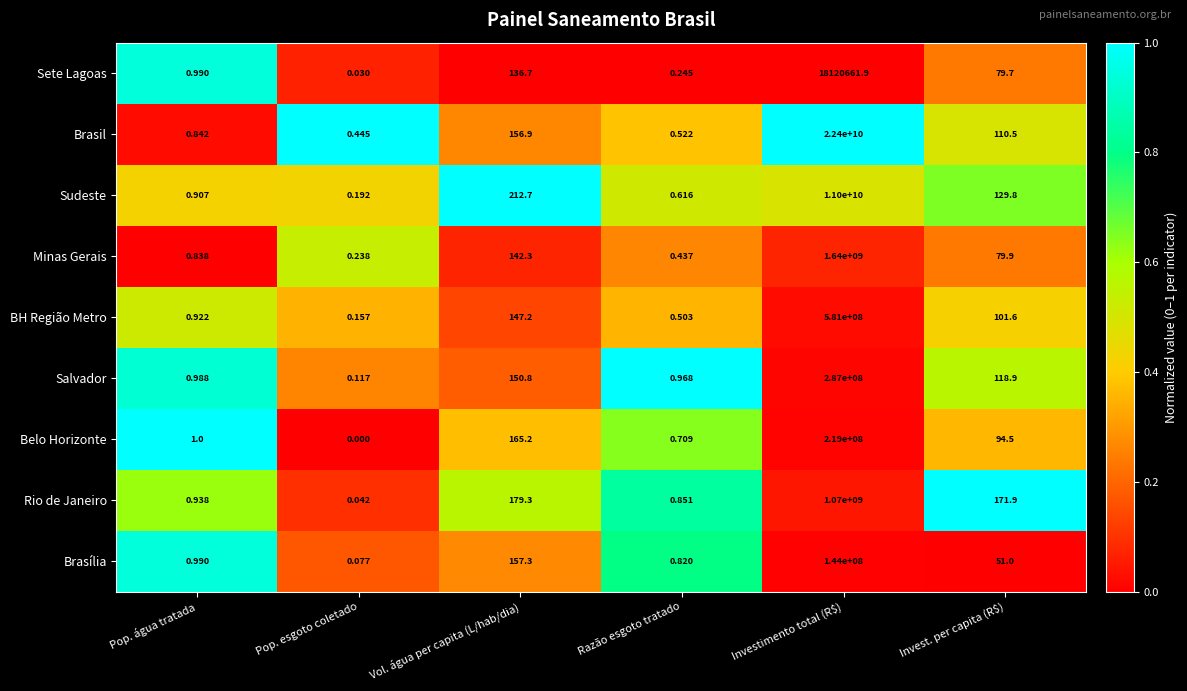

Which series has the largest total across all categories?

Brasil